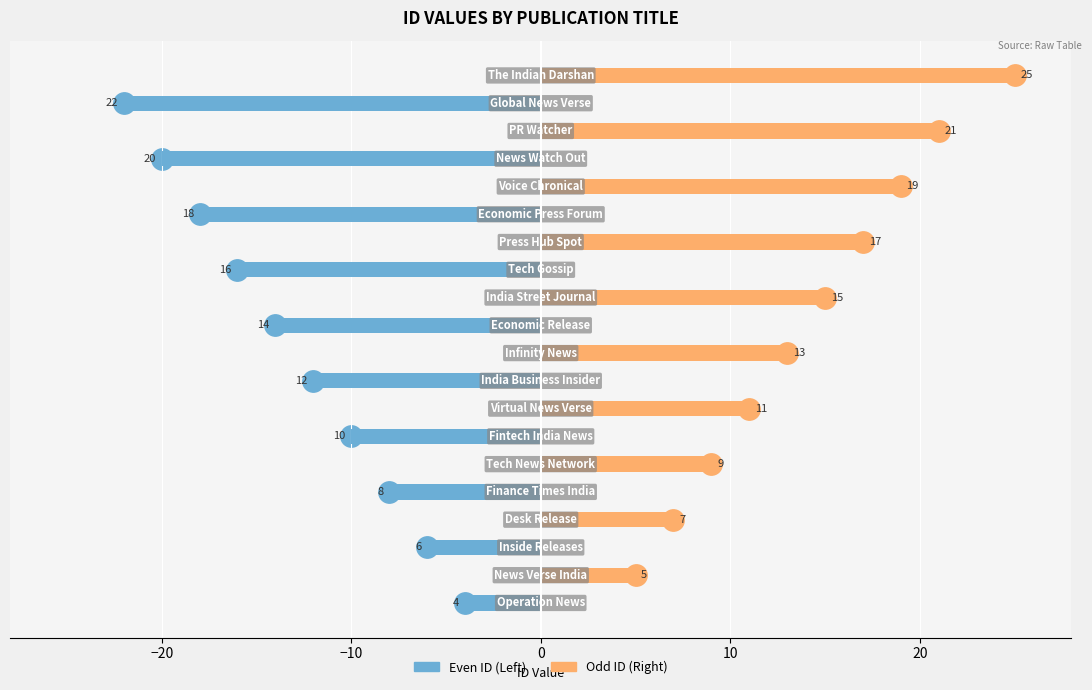

What is the label of the 5th bar from the left?

10